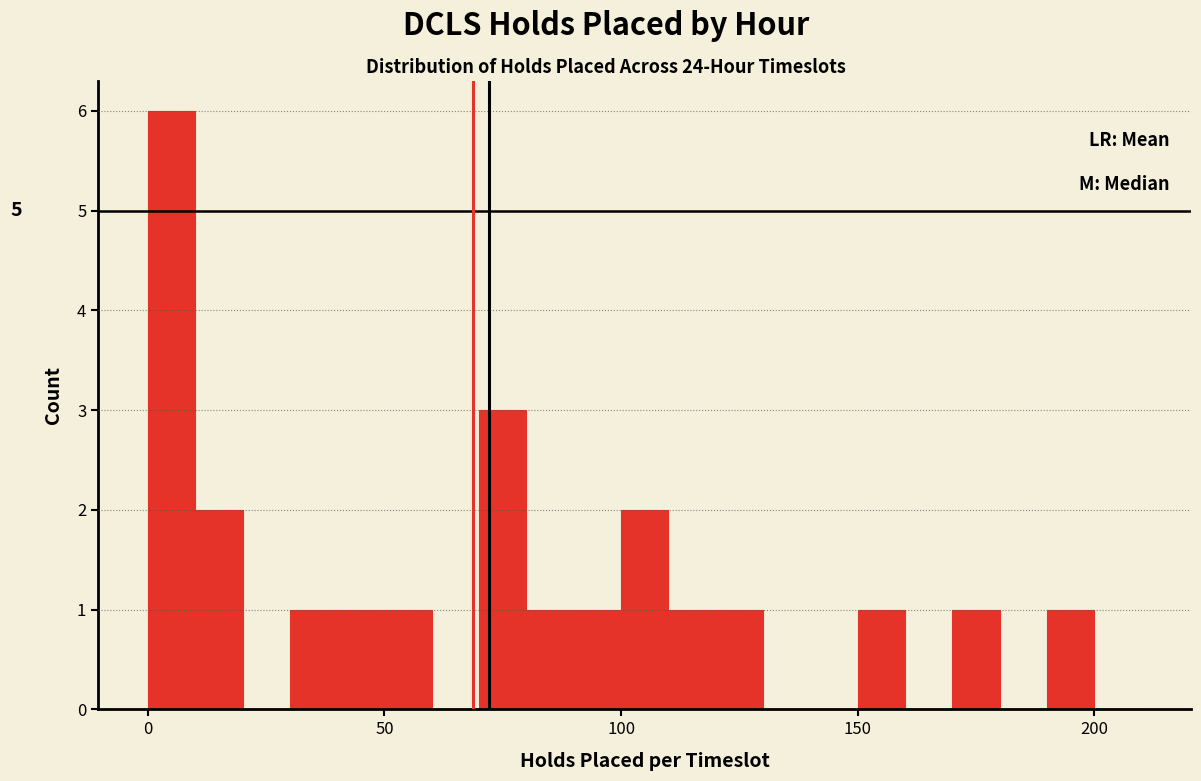

Read against the x-axis, roughly where is the centre of the tallest bar?

5